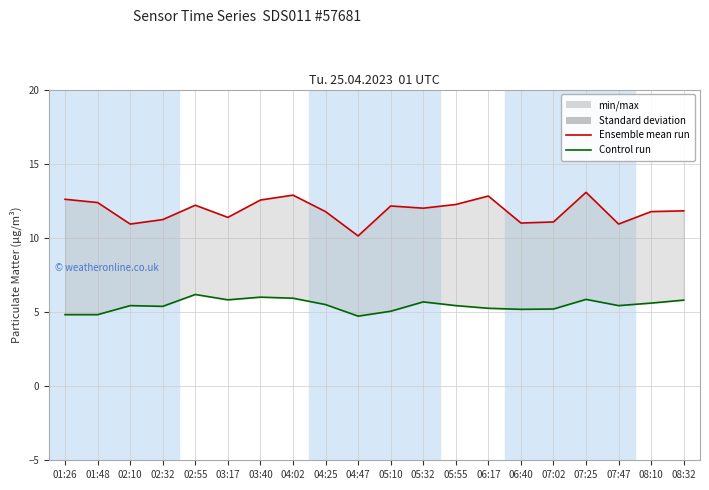

Which series has the largest total across all categories?

P1